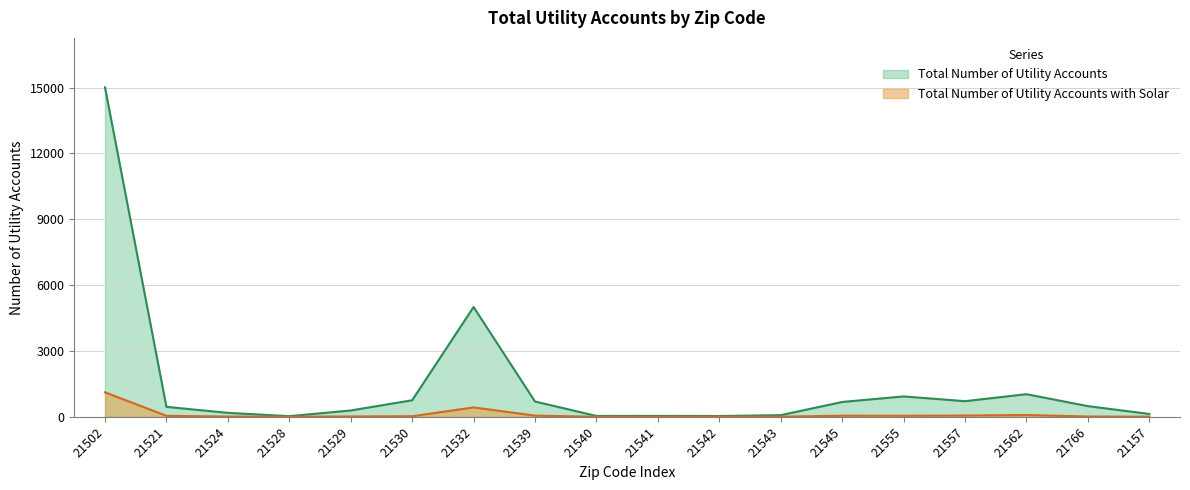

How many data points does each series have?

18